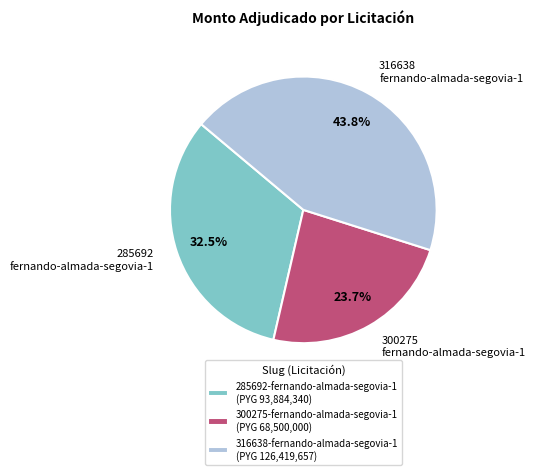

What is the smallest slice in the pie chart?

300275-fernando-almada-segovia-1